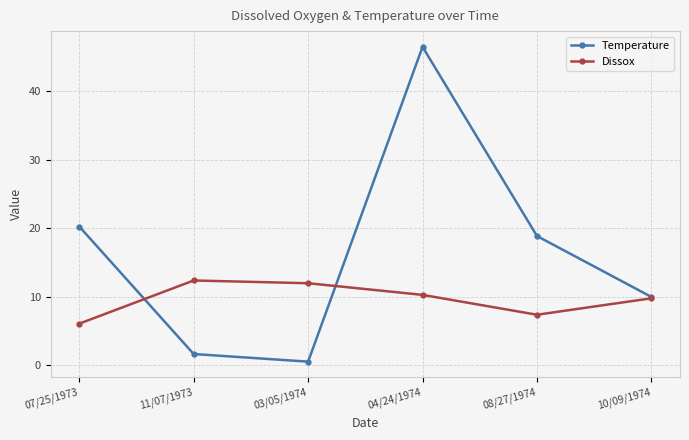

True or false: Temperature has a value of 30.3 at 07/25/1973.

False